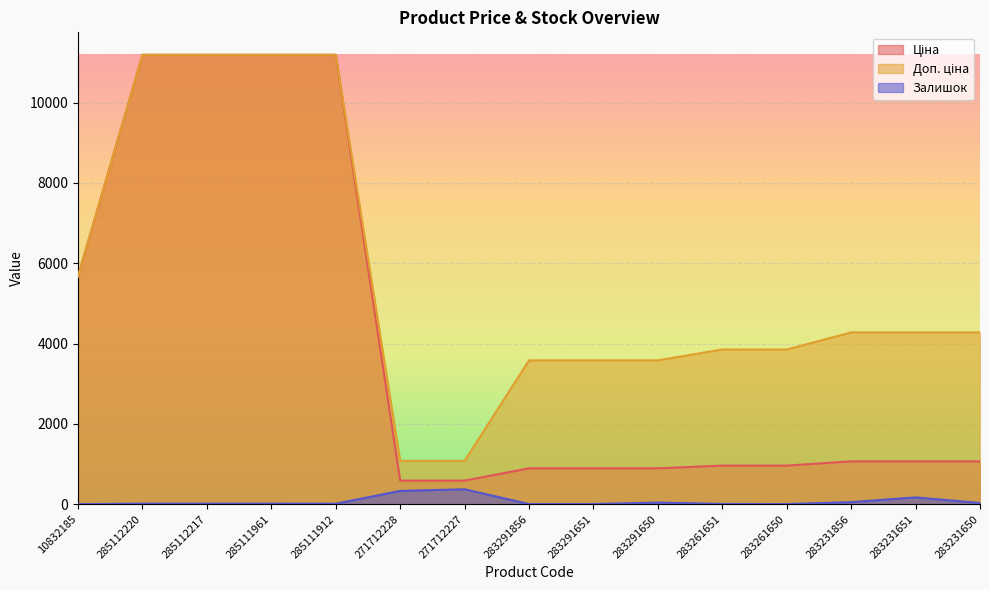

How many lines are shown in the chart?

3